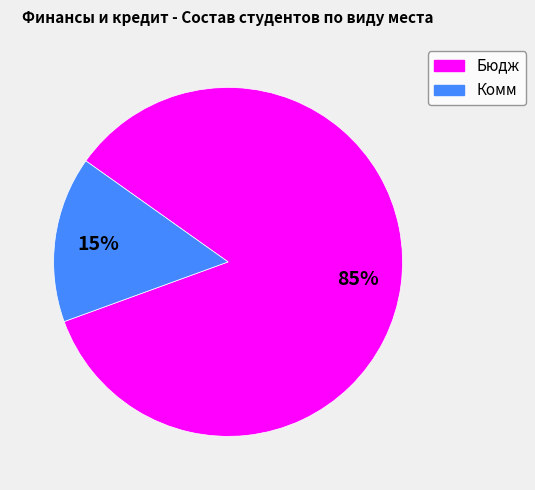

Which slice represents more than half of the pie?

Бюдж